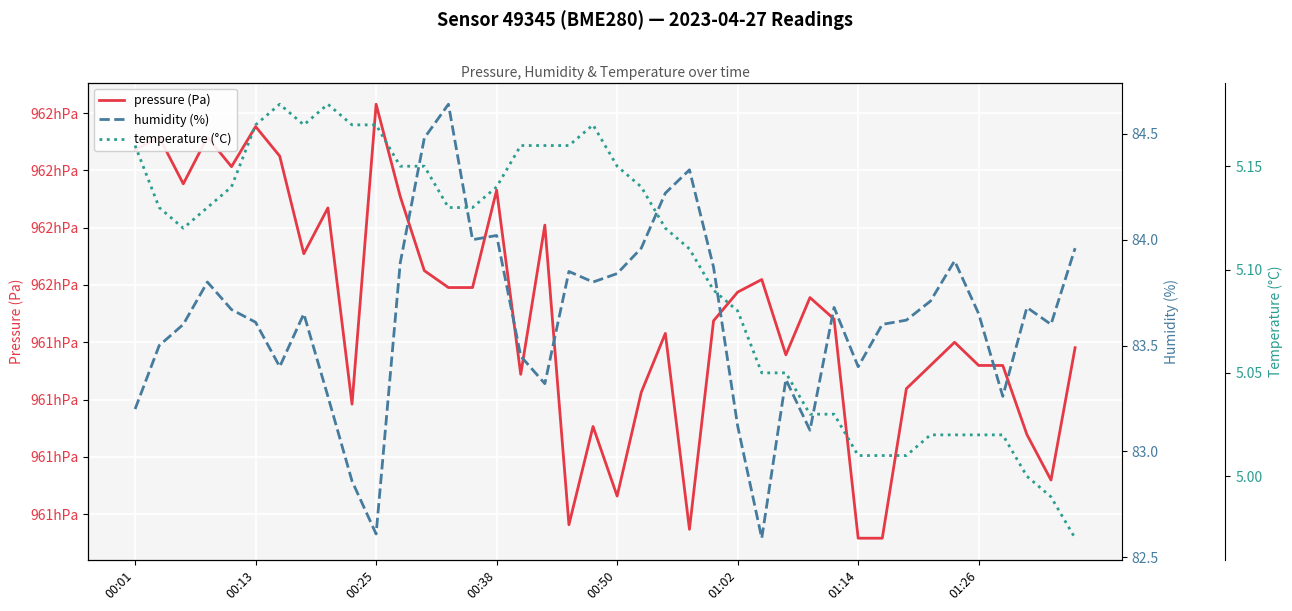

True or false: humidity (%) and temperature (°C) cross at least once.

False